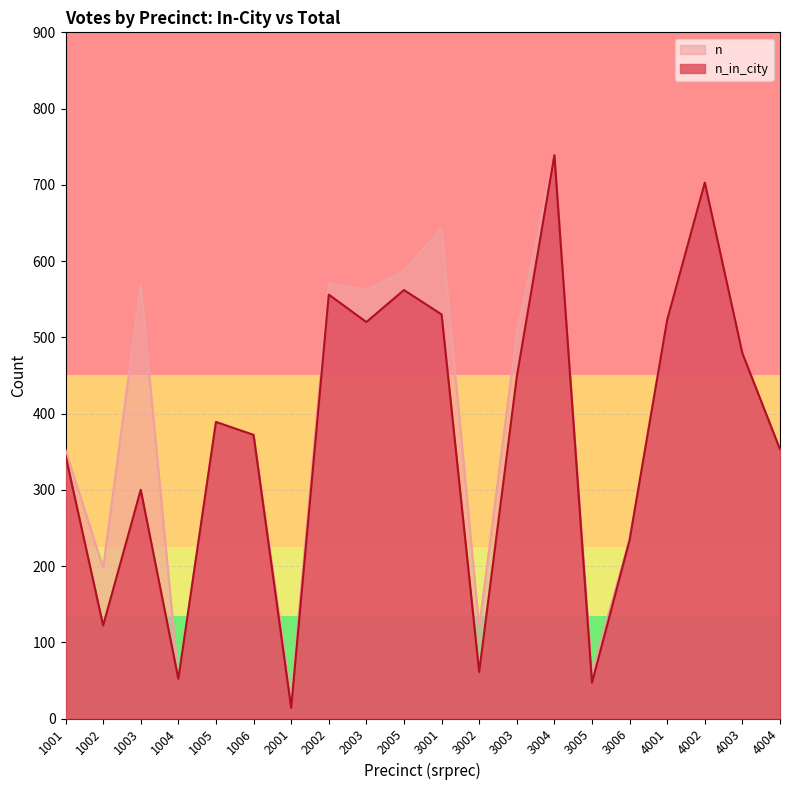

What is the spread (max minus min) of values at 1002?

76